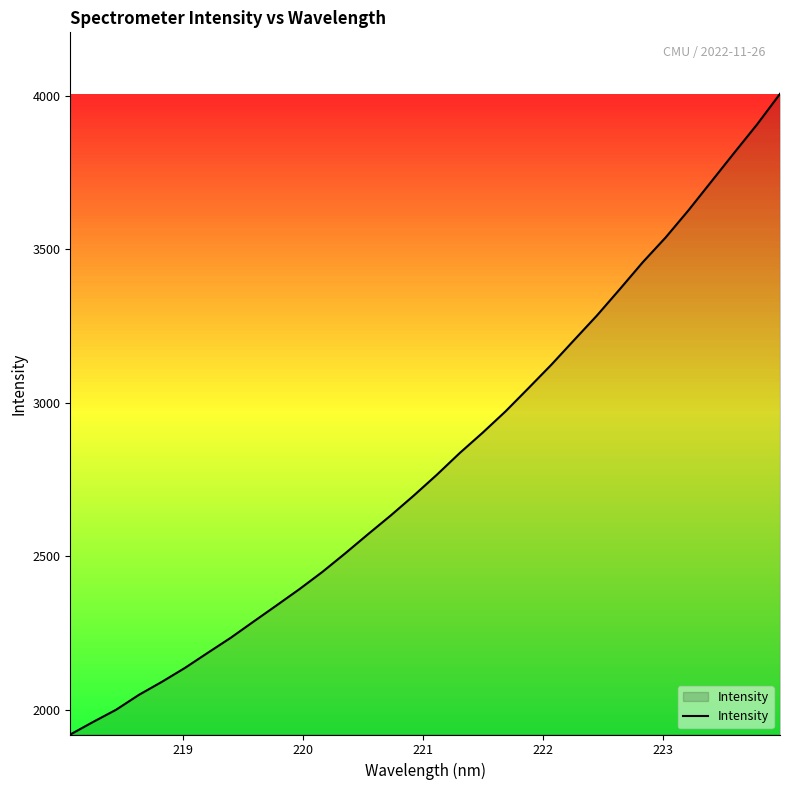

What is the smallest value displayed?

1919.7